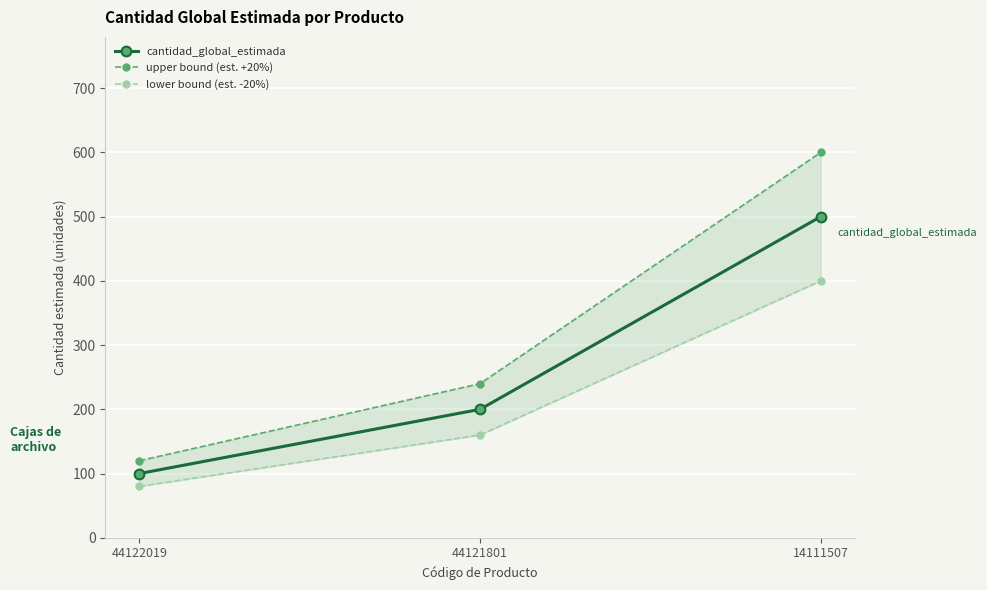

How many lines are shown in the chart?

3